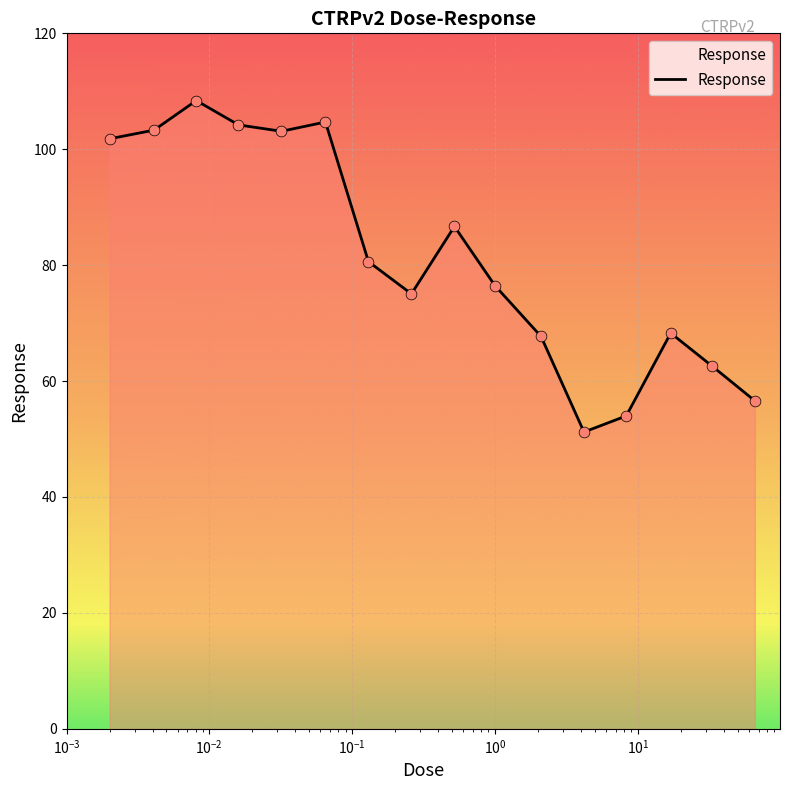

What is the smallest value displayed?

51.2